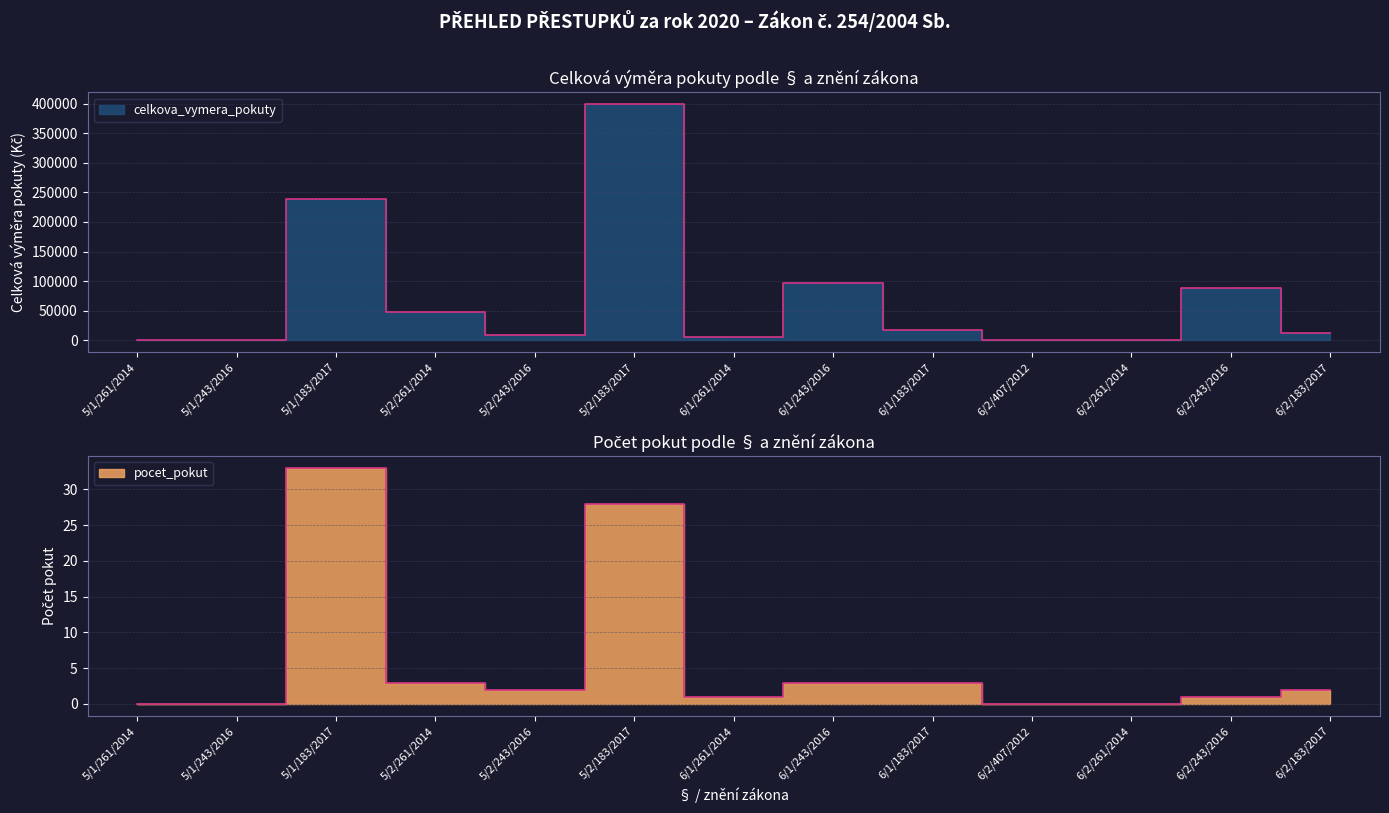

Reading right to left, list all the values displayed in this chart.

celkova_vymera_pokuty: 6/2/183/2017=12000	6/2/243/2016=88447	6/2/261/2014=0	6/2/407/2012=0	6/1/183/2017=18000	6/1/243/2016=96039	6/1/261/2014=5000	5/2/183/2017=399420	5/2/243/2016=8644	5/2/261/2014=48000	5/1/183/2017=239679	5/1/243/2016=0	5/1/261/2014=0
pocet_pokut: 6/2/183/2017=2	6/2/243/2016=1	6/2/261/2014=0	6/2/407/2012=0	6/1/183/2017=3	6/1/243/2016=3	6/1/261/2014=1	5/2/183/2017=28	5/2/243/2016=2	5/2/261/2014=3	5/1/183/2017=33	5/1/243/2016=0	5/1/261/2014=0